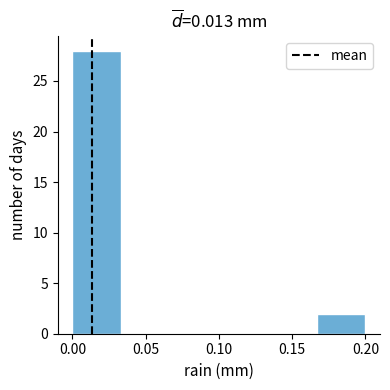

What is the height of the bar covering 0.165 to 0.200 on the x-axis? Neither the bar edges nor the heights are printed on the chart, so give them approximately, as read against the axes.

2